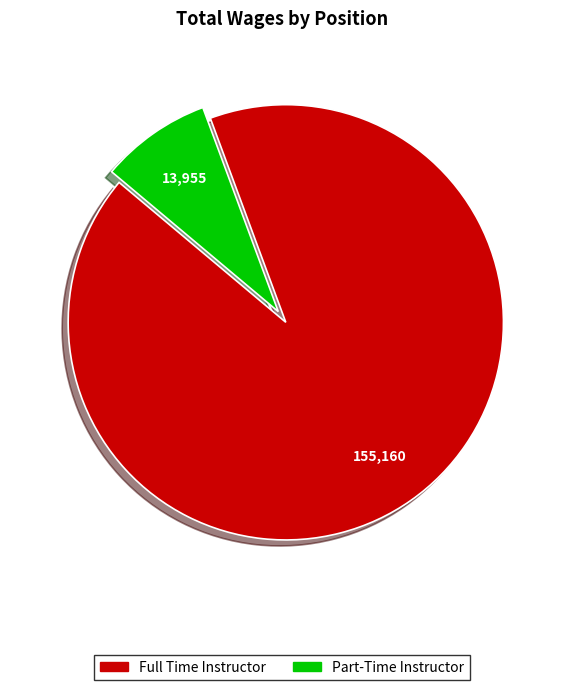

Which slice is the largest?

Full Time Instructor